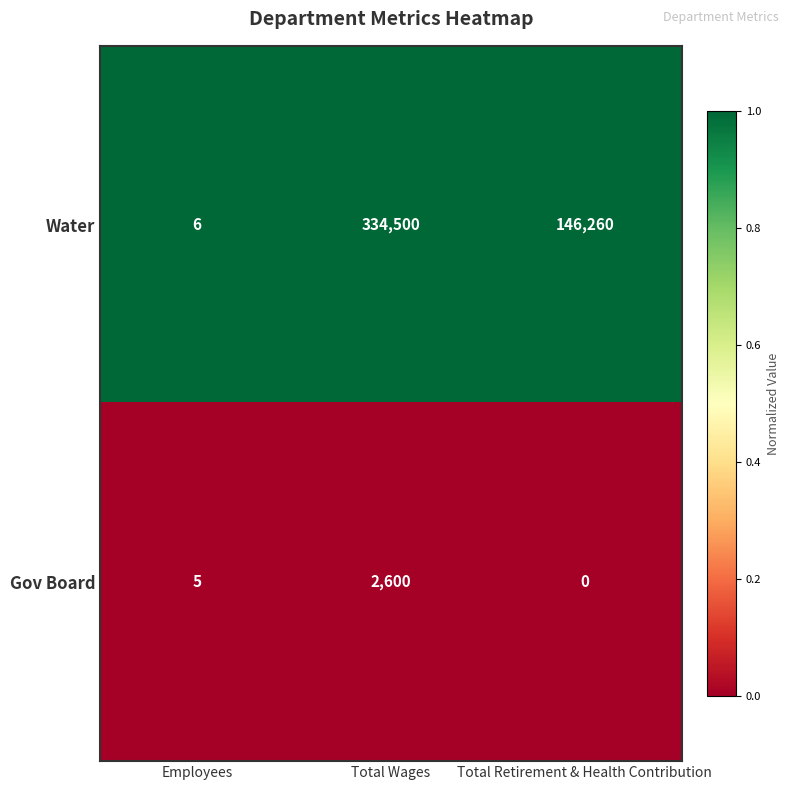

List the series in order of their overall mean, highest first.

Water, Gov Board